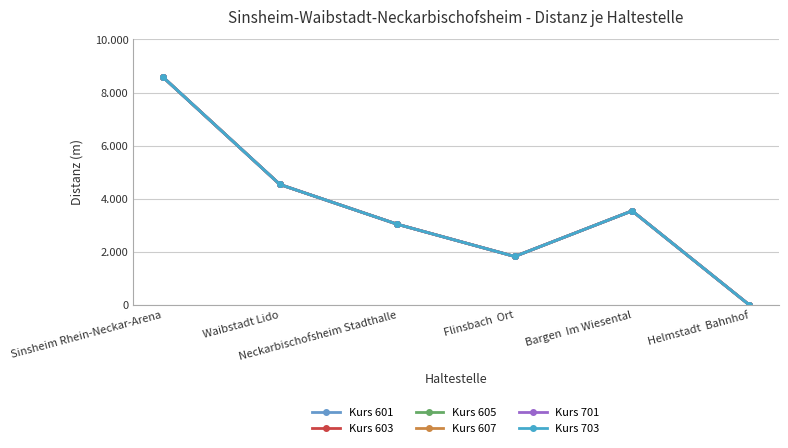

Reading left to right, list all the values displayed in this chart.

Kurs 601: 8597	4539	3042	1829	3546	0
Kurs 603: 8597	4539	3042	1829	3546	0
Kurs 605: 8597	4539	3042	1829	3546	0
Kurs 607: 8597	4539	3042	1829	3546	0
Kurs 701: 8597	4539	3042	1829	3546	0
Kurs 703: 8597	4539	3042	1829	3546	0